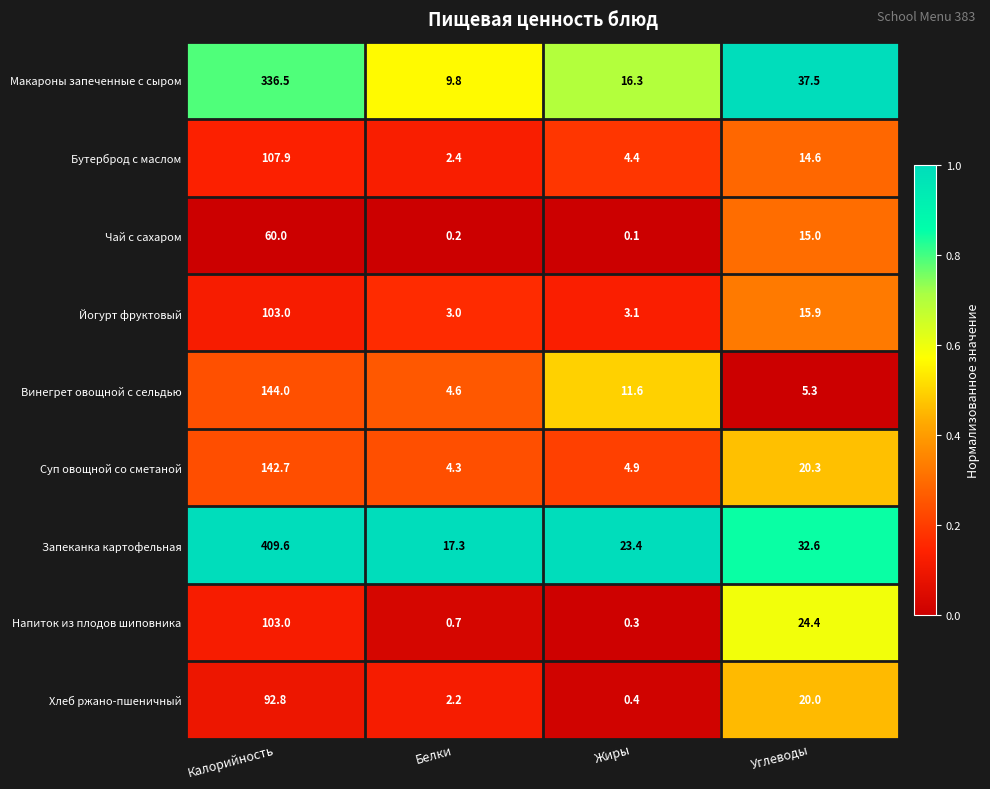

What is the difference between the second highest and second lowest values in the Винегрет овощной с сельдью series?

6.3